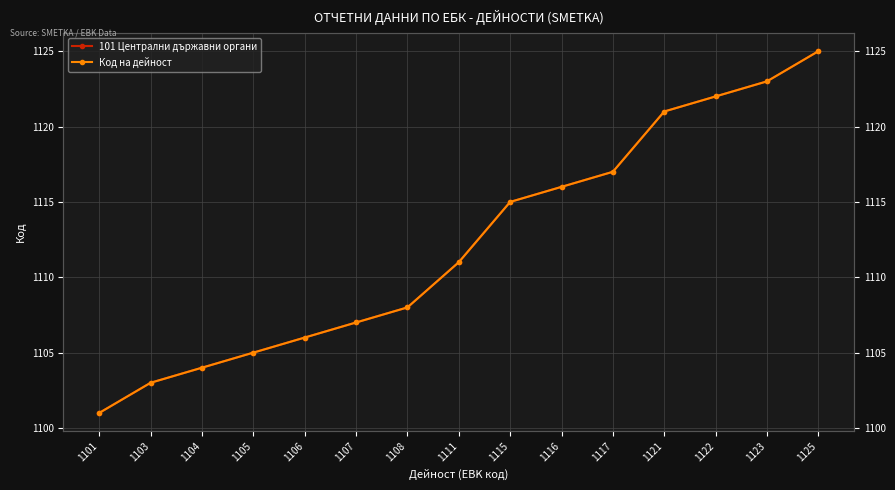

What is the approximate value of 101 Централни държавни органи at 1123?

1123